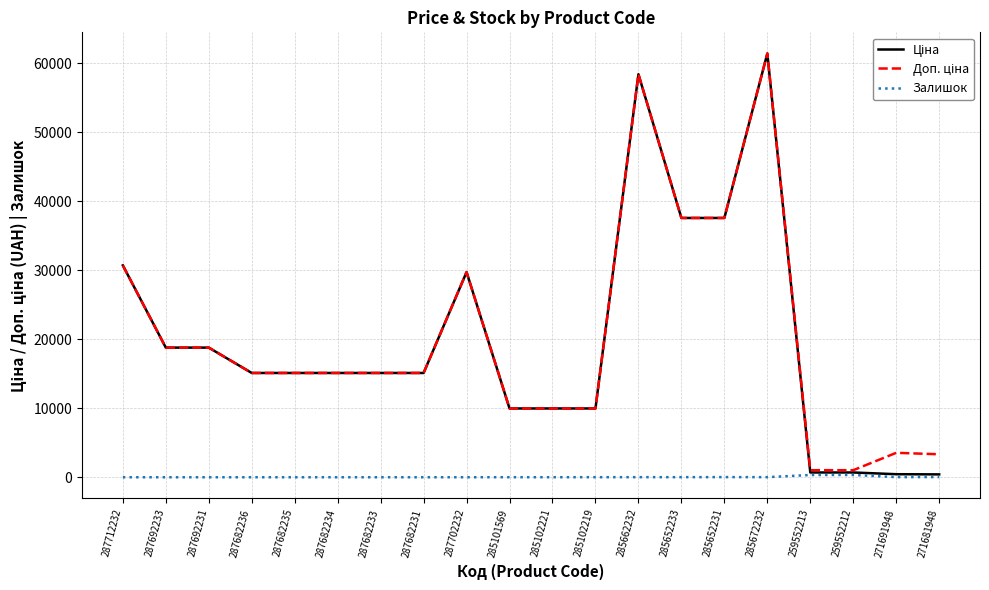

At how many categories does at least one series exceed 46580?

2